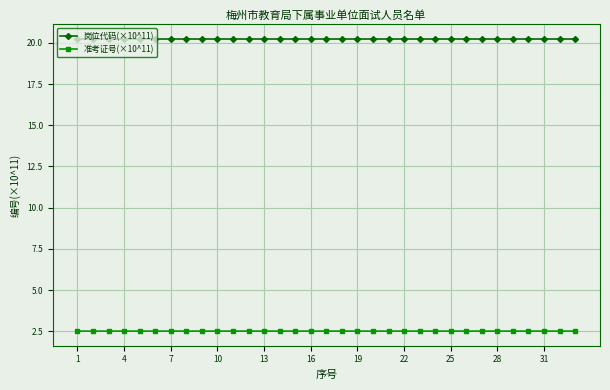

True or false: 准考证号(×10^11) has more than 2 interior local peaks.

True